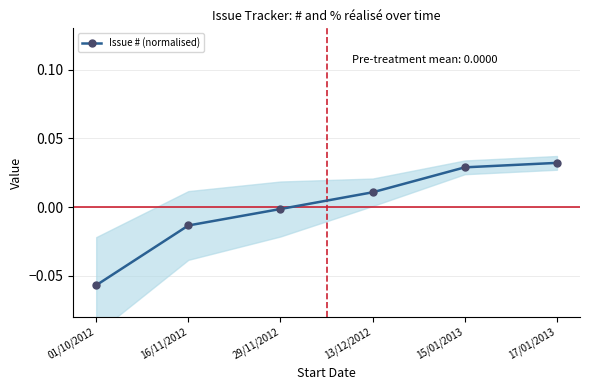

List the labels in order of value, smallest first.

01/10/2012, 16/11/2012, 29/11/2012, 13/12/2012, 15/01/2013, 17/01/2013